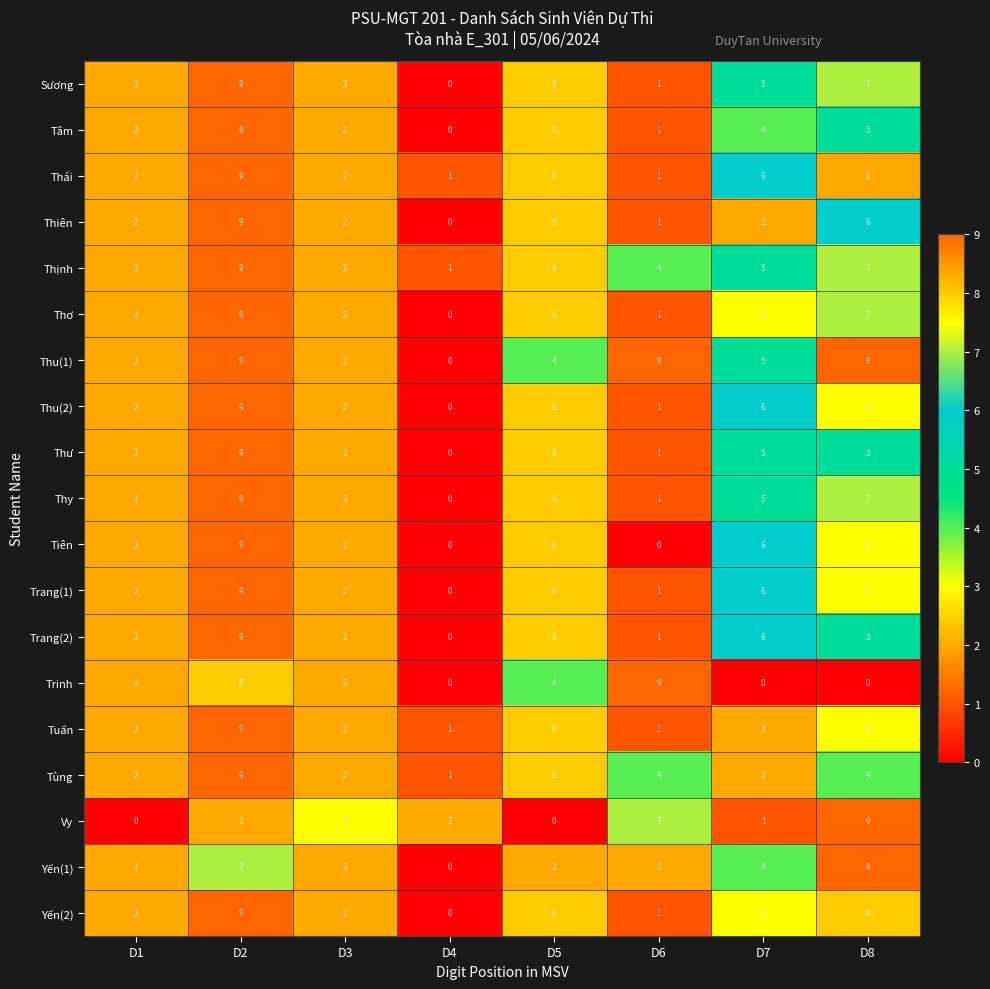

The value of Tùng at D4 is 1. True or false?

True